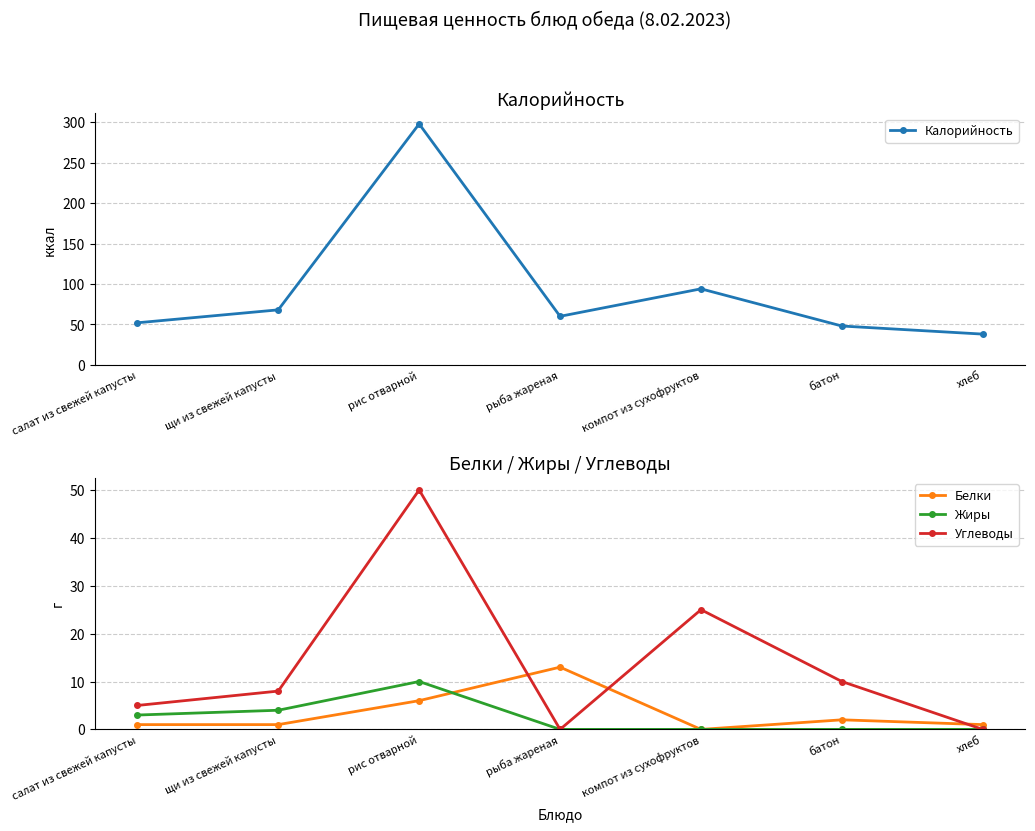

Which series changed the most between компот из сухофруктов and хлеб?

Калорийность